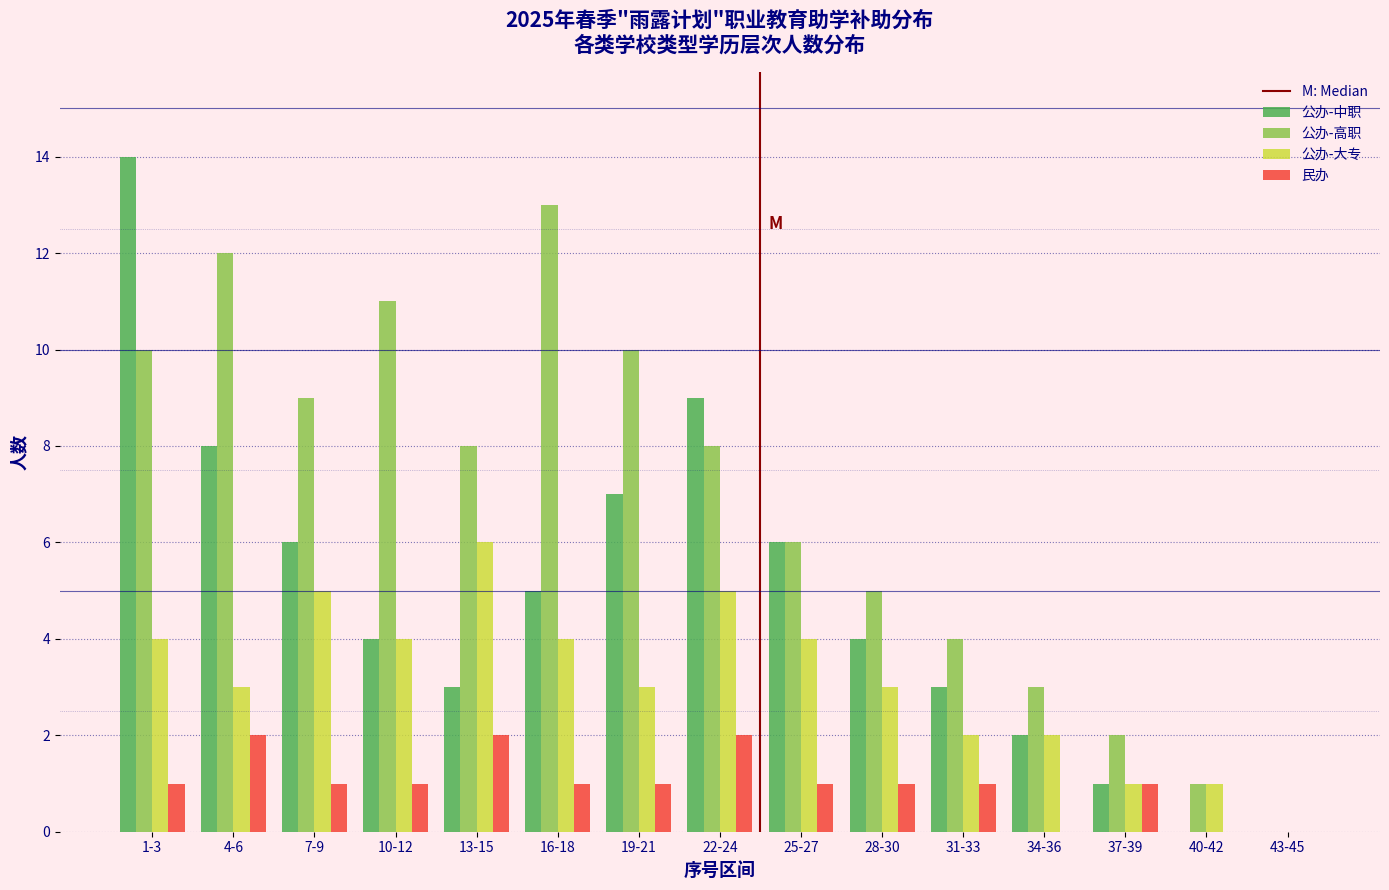

Which series has the largest total across all categories?

公办-高职